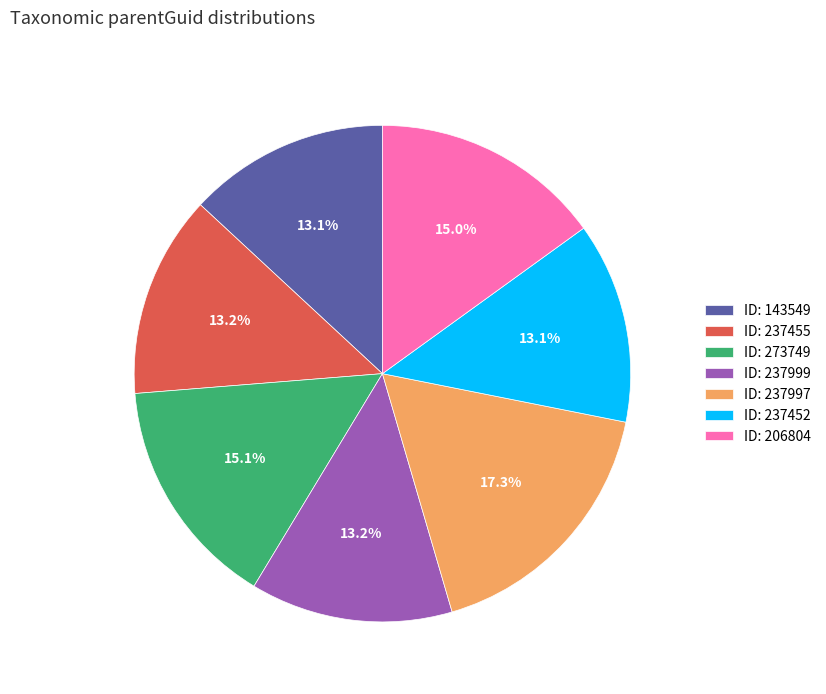

Count the number of slices in the pie.

7